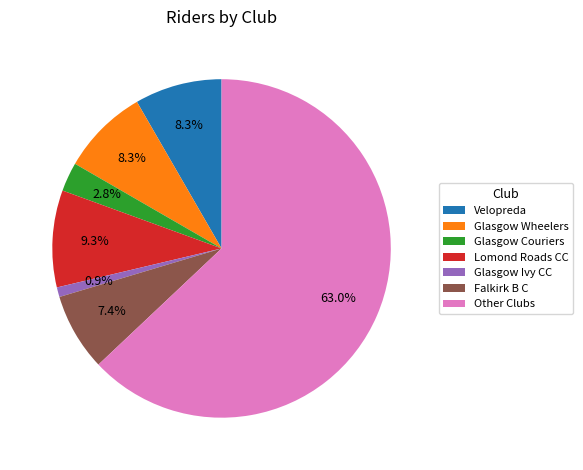

What is the ratio of the value at Glasgow Ivy CC to the value at Glasgow Couriers?

0.3